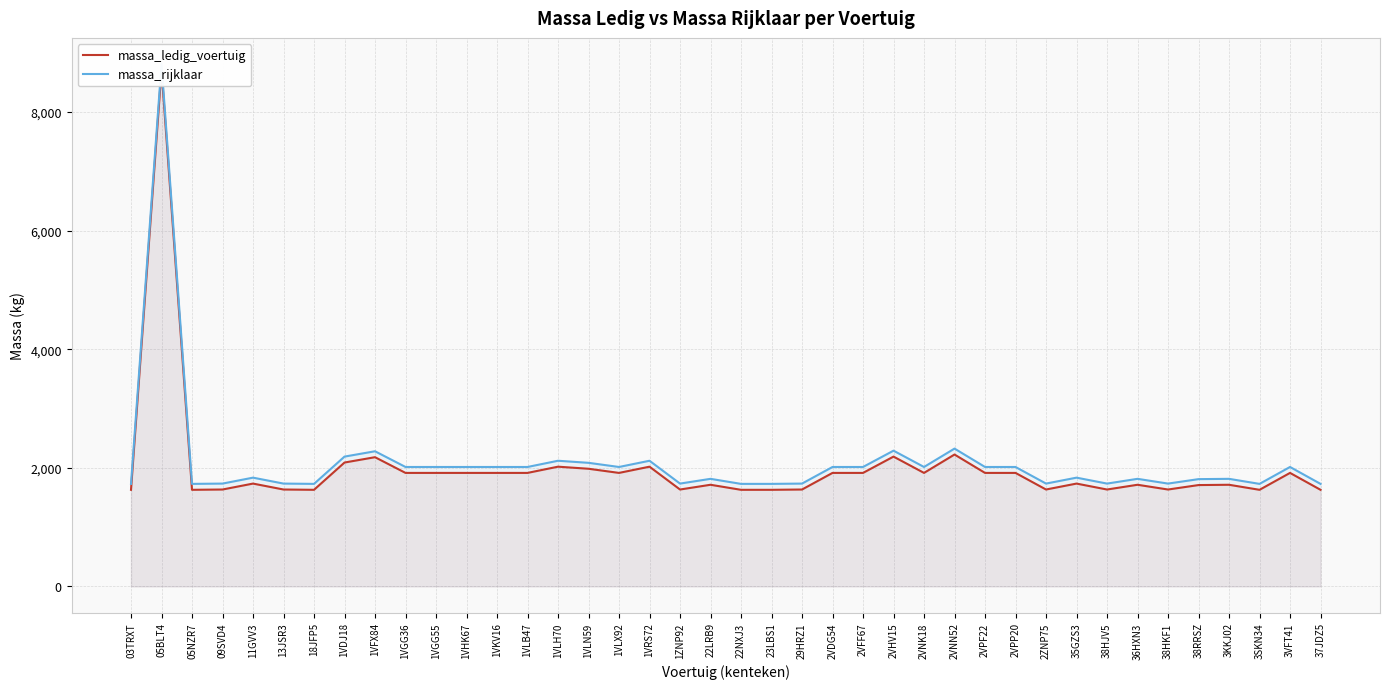

What is the sum of the massa_rijklaar values at 09SVD4 and 03TRXT?

3465